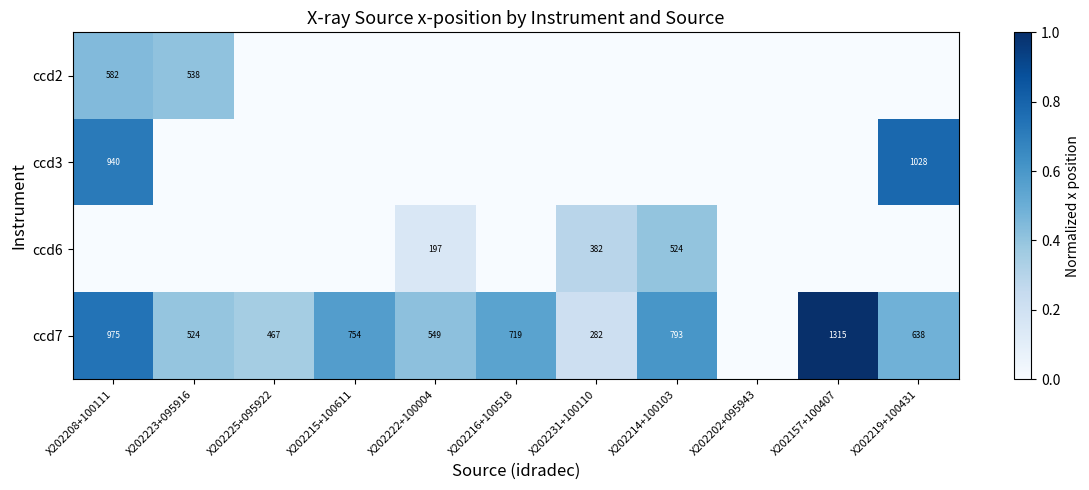

The value of ccd6 at X202231+100110 is 576. True or false?

False